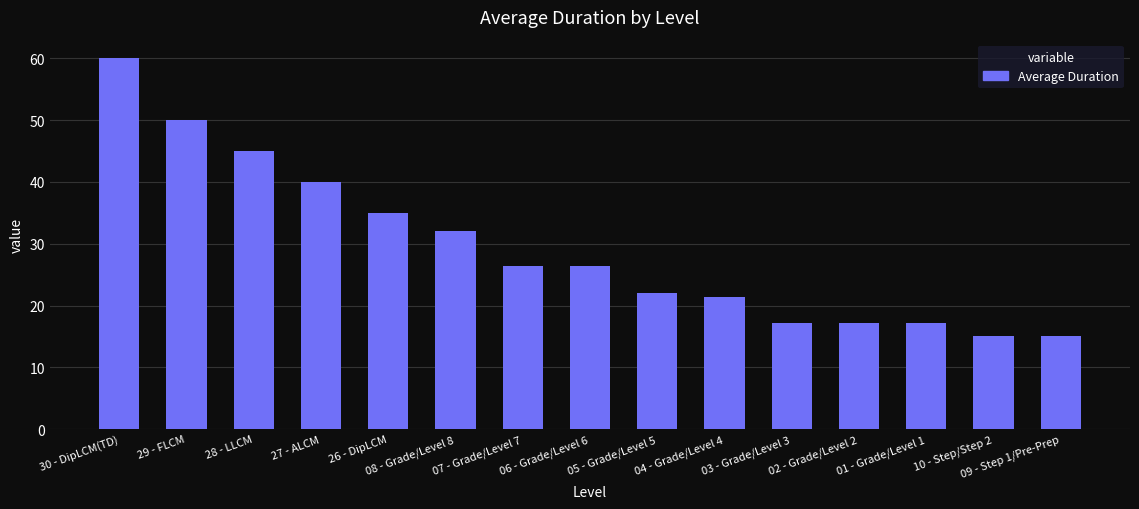

What is the minimum value shown in the chart?

15.0